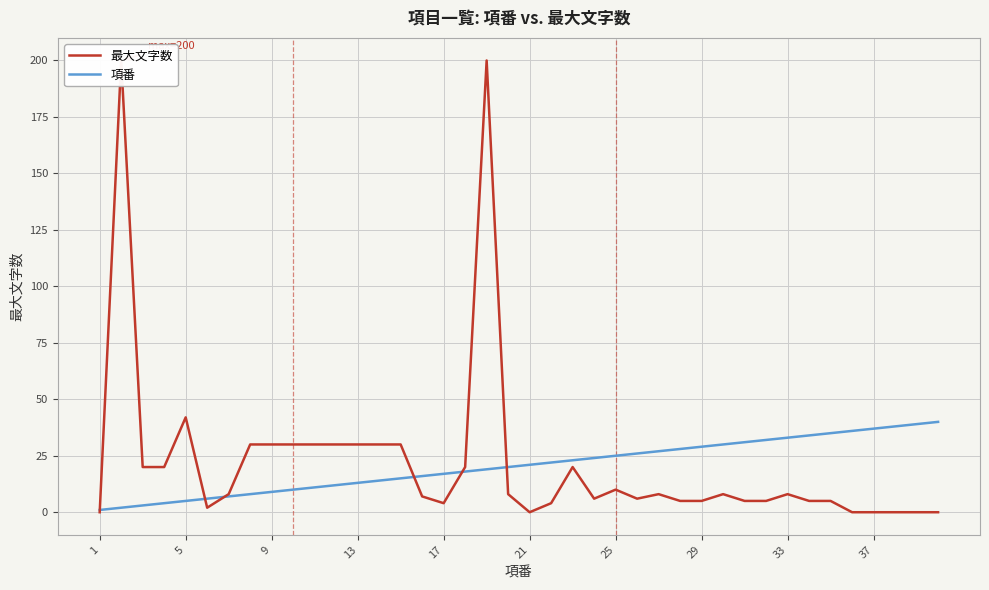

What are all the series names shown in the legend?

最大文字数, 項番